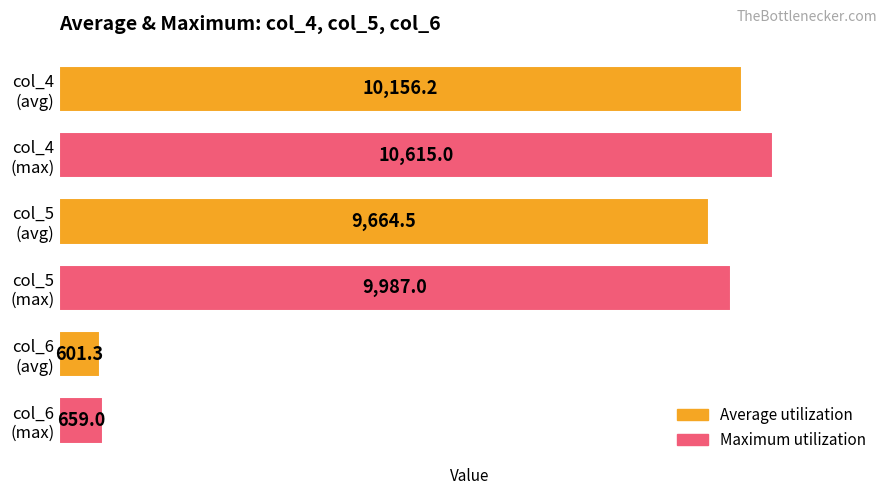

What is the difference between the maximum and minimum values?

10013.7